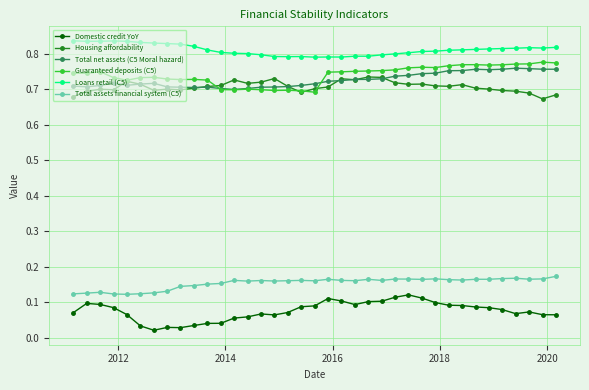

List the series in order of their peak value, highest first.

Loans retail (C5), Guaranteed deposits (C5), Total net assets (C5 Moral hazard), Housing affordability, Total assets financial system (C5), Domestic credit YoY